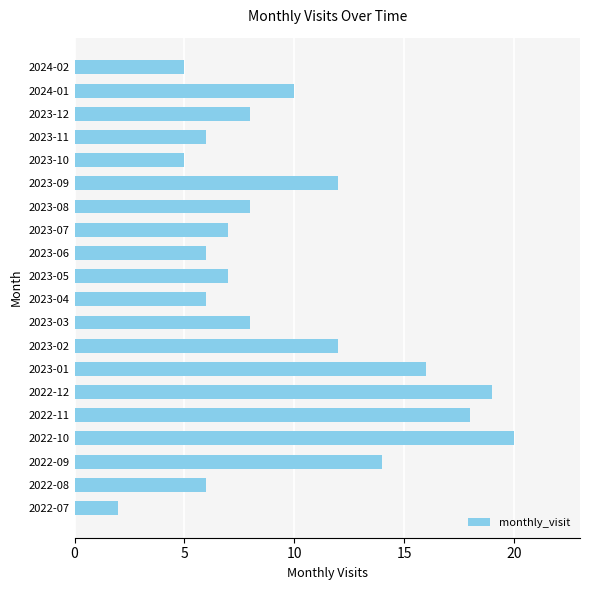

Reading top to bottom, extract all data points from this chart.

2024-02=5	2024-01=10	2023-12=8	2023-11=6	2023-10=5	2023-09=12	2023-08=8	2023-07=7	2023-06=6	2023-05=7	2023-04=6	2023-03=8	2023-02=12	2023-01=16	2022-12=19	2022-11=18	2022-10=20	2022-09=14	2022-08=6	2022-07=2